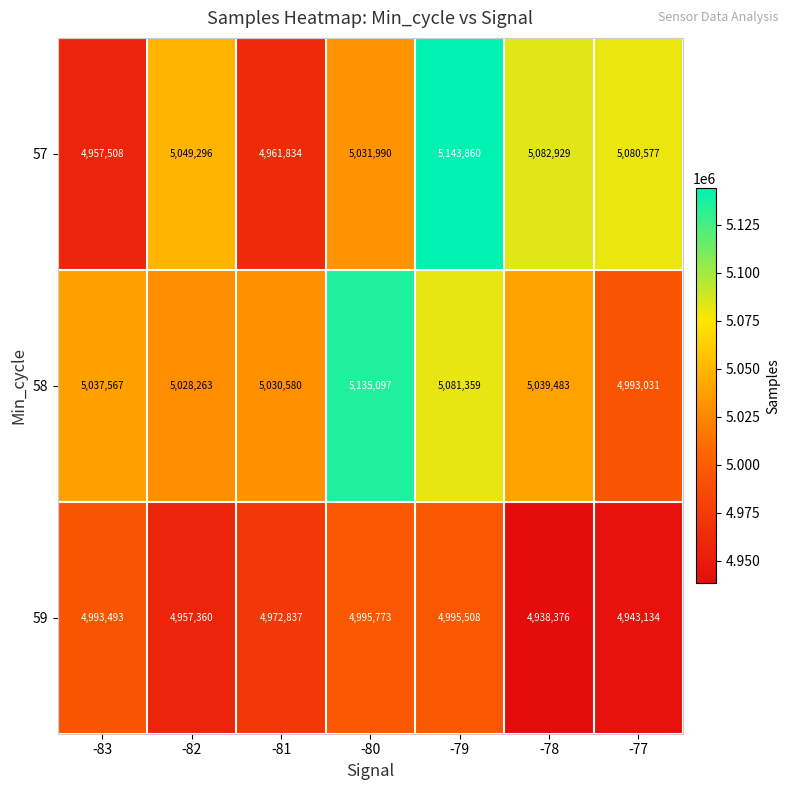

Which category has the highest value across all series?

-79